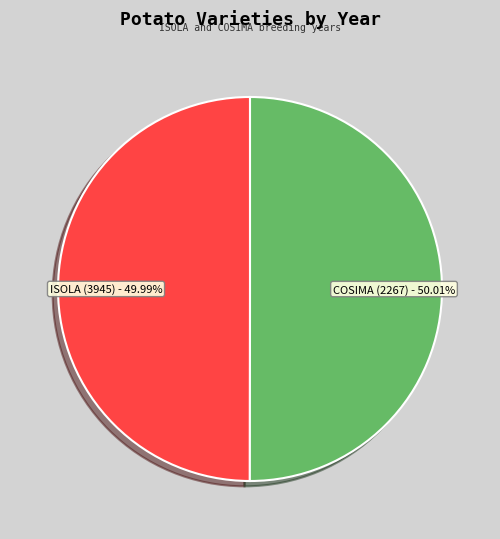

What percentage is the COSIMA (2267) slice, to the nearest percent?

50%